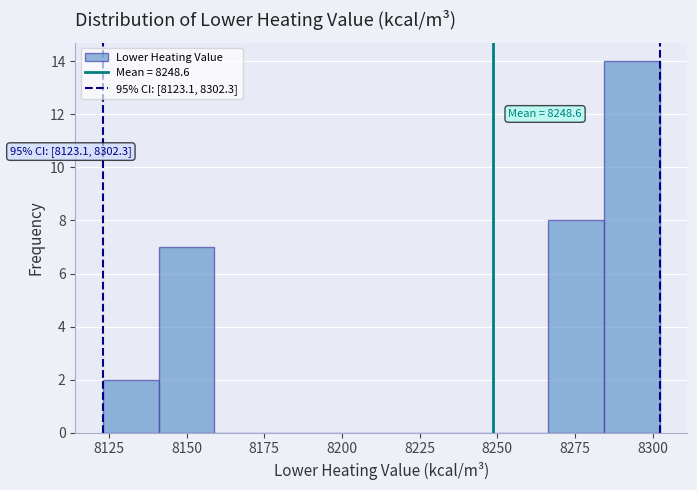

Around what value on the x-axis is the tallest bar? Give the approximate position of its centre, as read against the axis.

8295